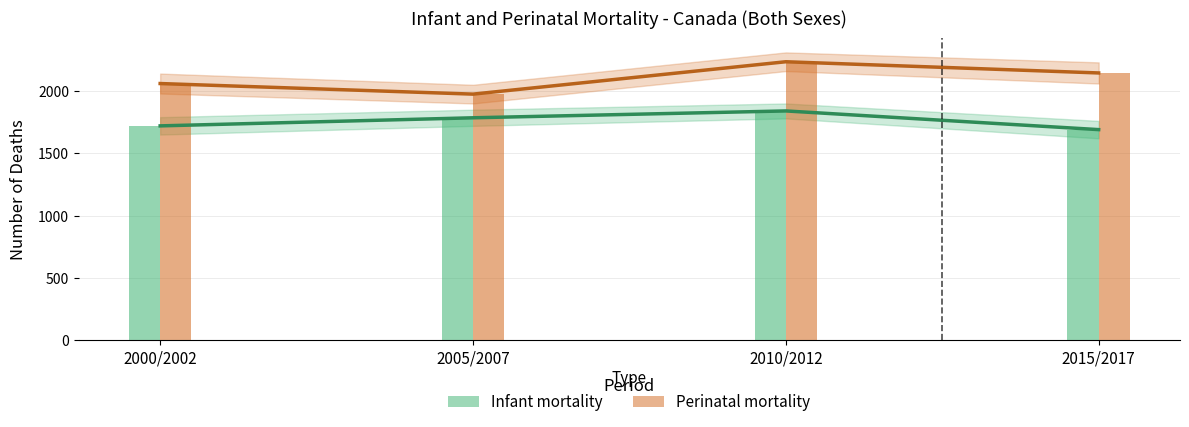

What is the sum of all Infant mortality values?

7035